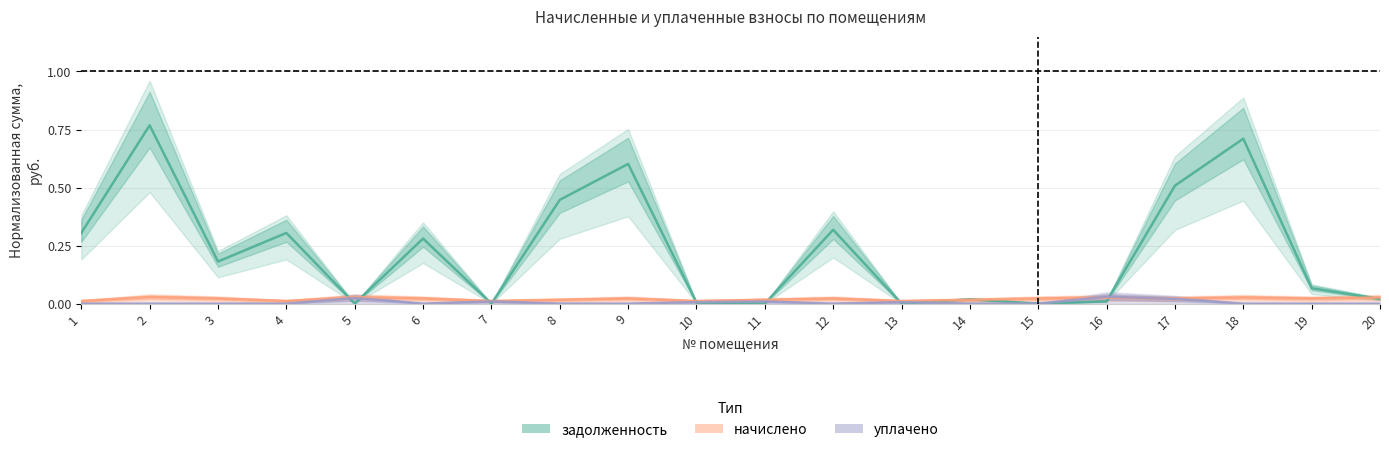

Where is the first local minimum for задолженность?

3